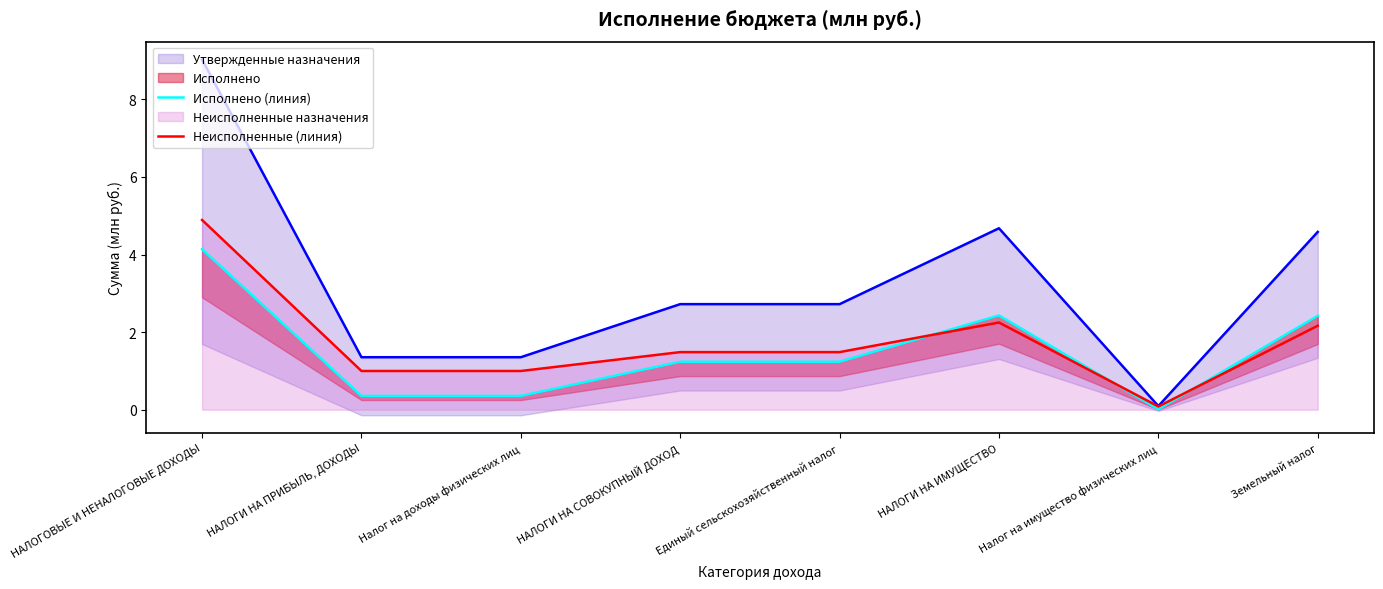

What position from the right is НАЛОГИ НА ПРИБЫЛЬ, ДОХОДЫ?

7